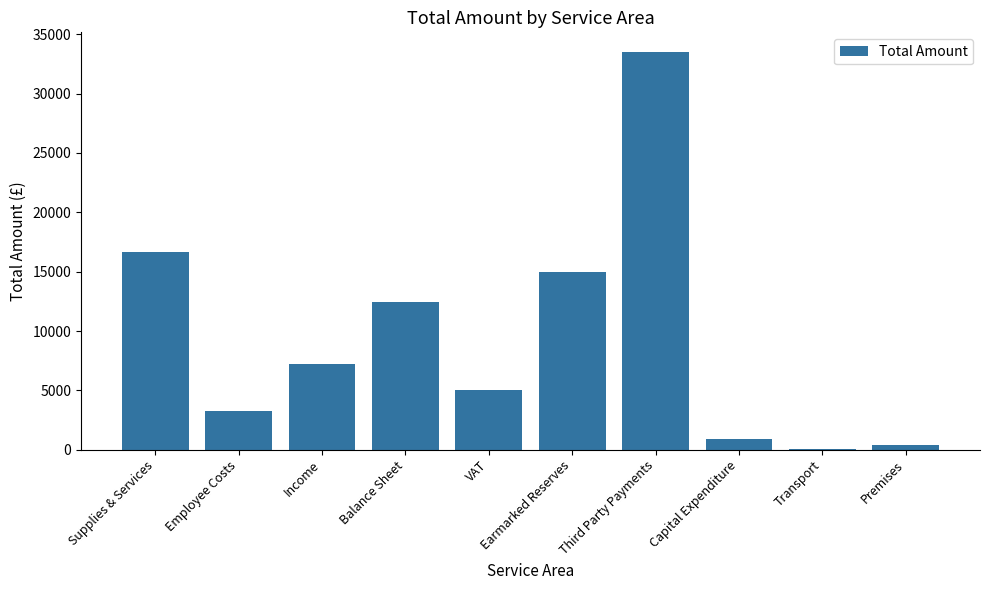

What is the sum of all values?

94453.6